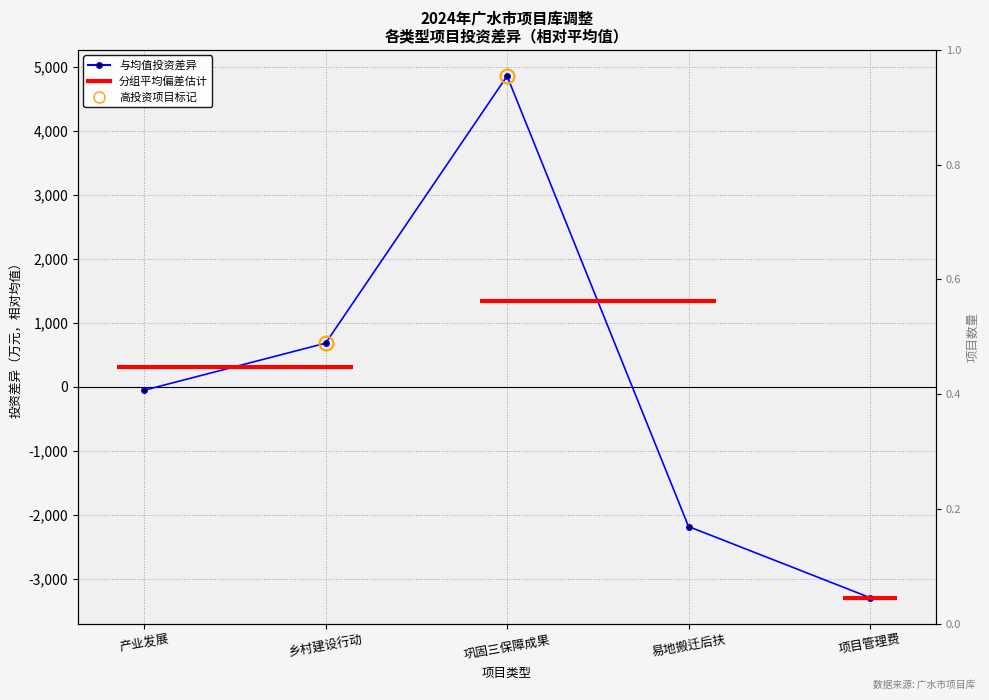

Reading left to right, transcribe all the data shown in this chart.

-55.2	680.7	4858.2	-2185.8	-3297.8